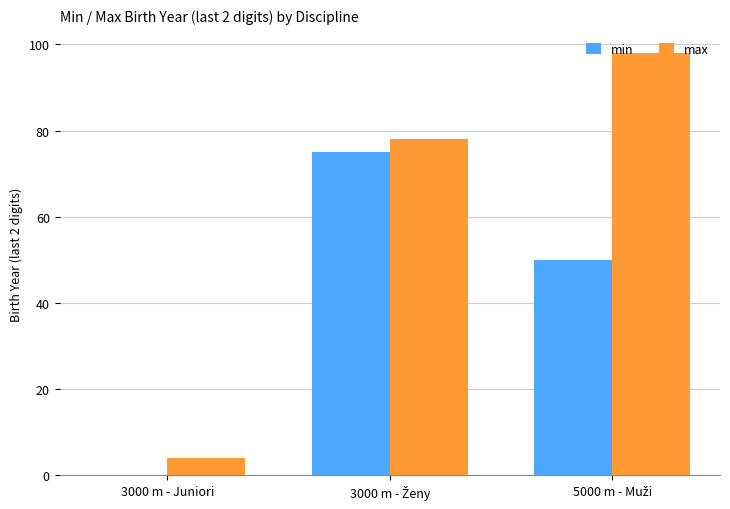

What is the maximum value shown in the chart?

98